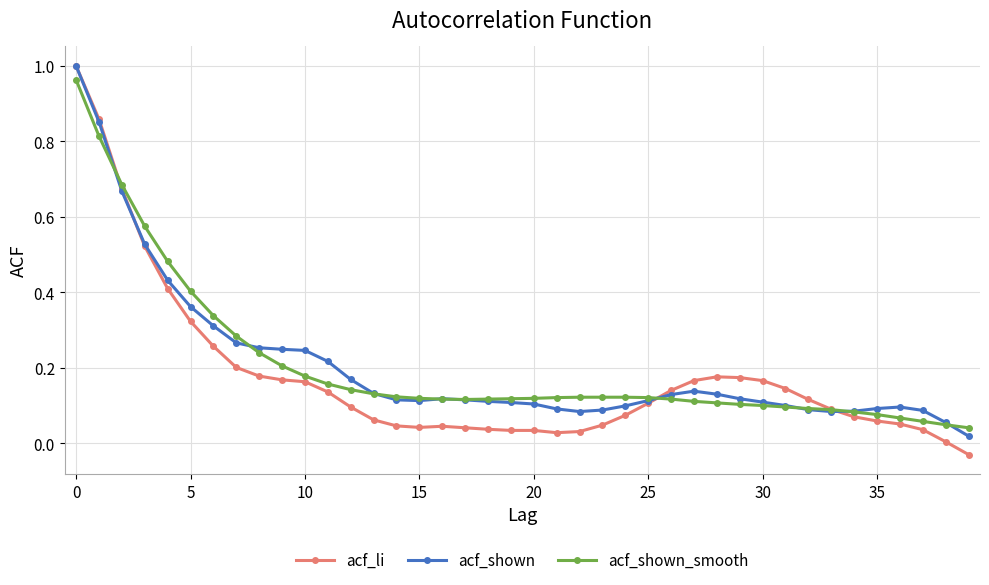

Which series has the largest range (max minus min)?

acf_li